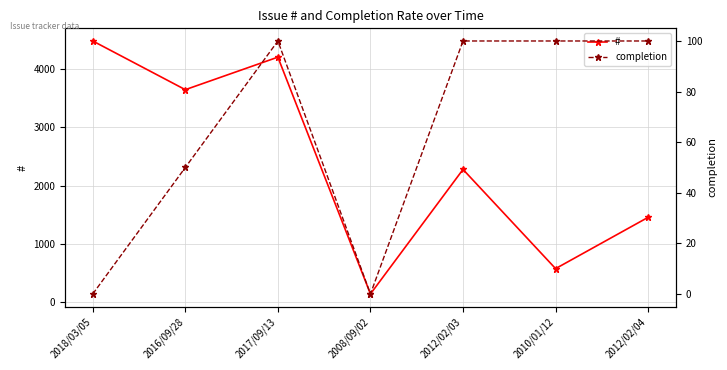

What position from the left is 2008/09/02?

4